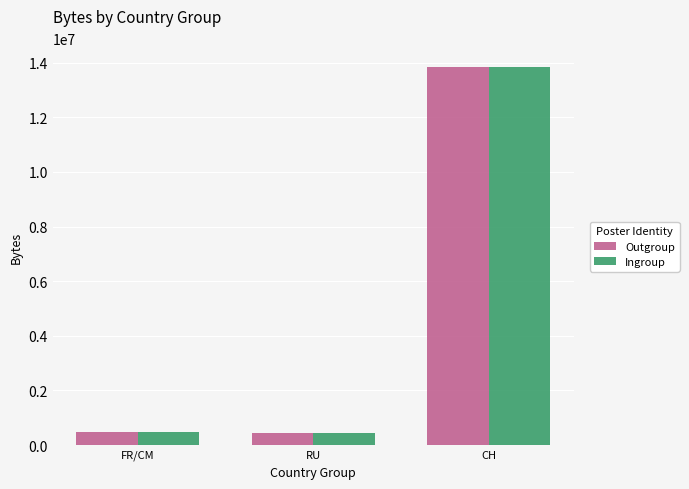

What are all the series names shown in the legend?

Outgroup, Ingroup